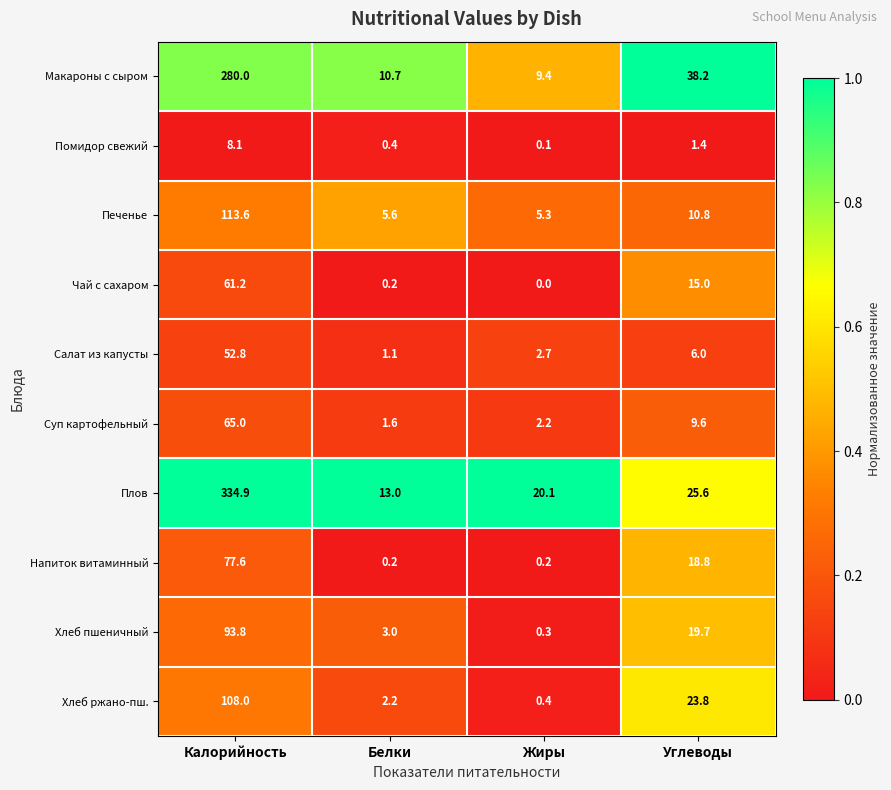

At how many categories does at least one series exceed 0?

4